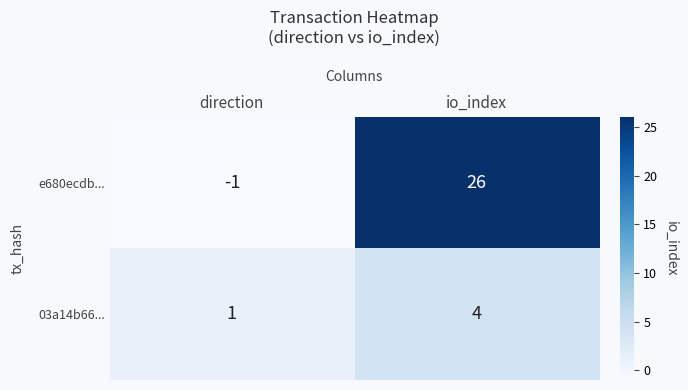

At which category does the chart reach its minimum across all series?

direction